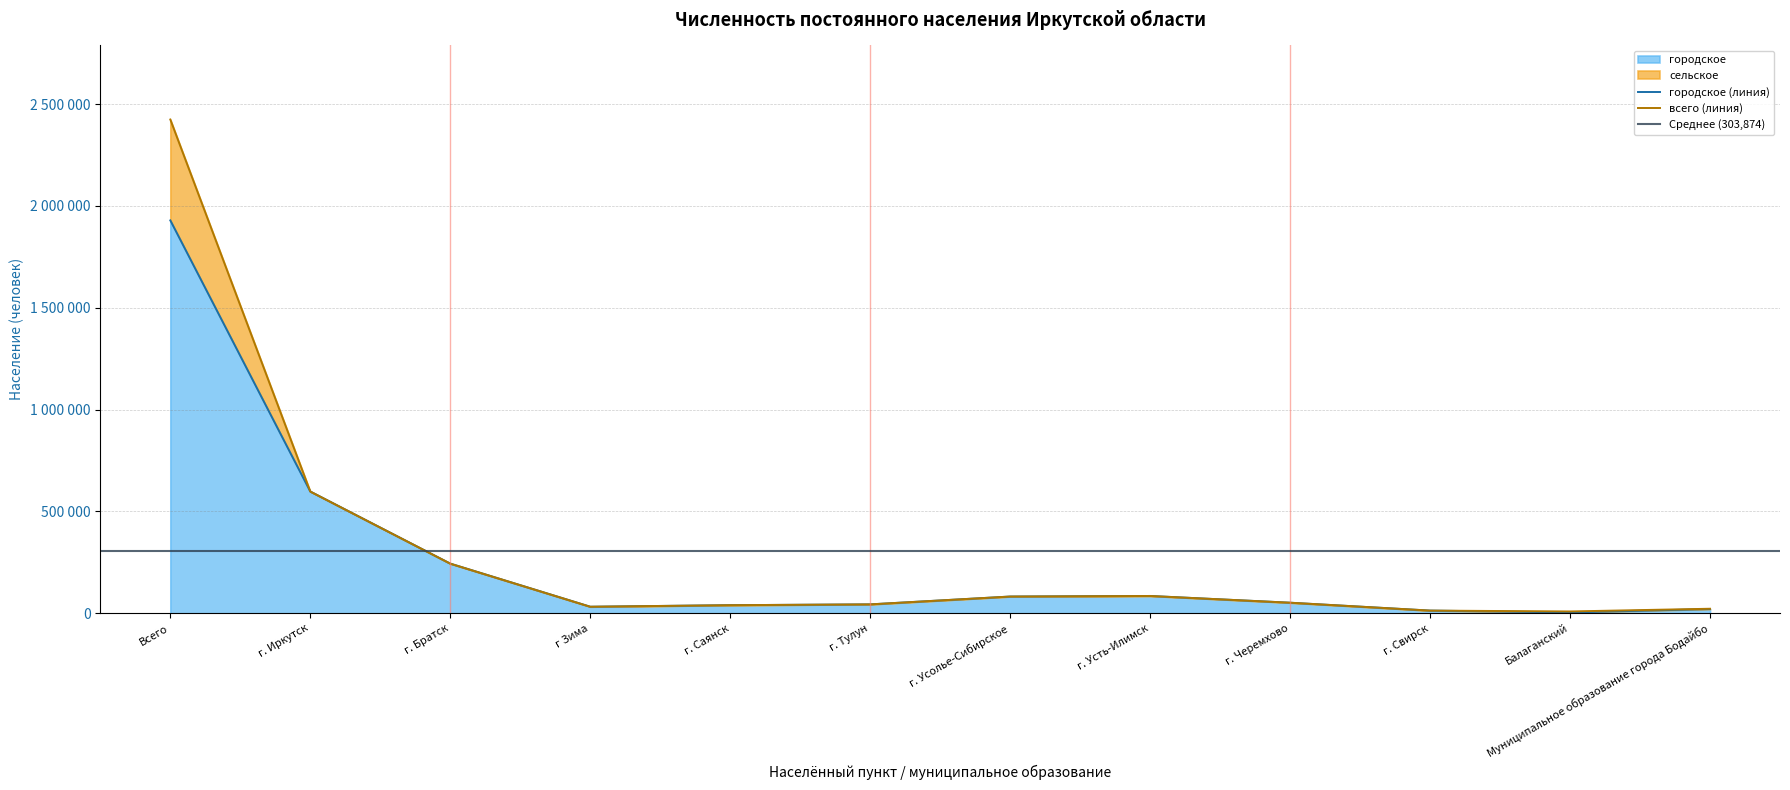

Reading left to right, transcribe all the data shown in this chart.

1929039	597846	243926	32279	39895	43865	82338	85127	52040	13351	4110	20825